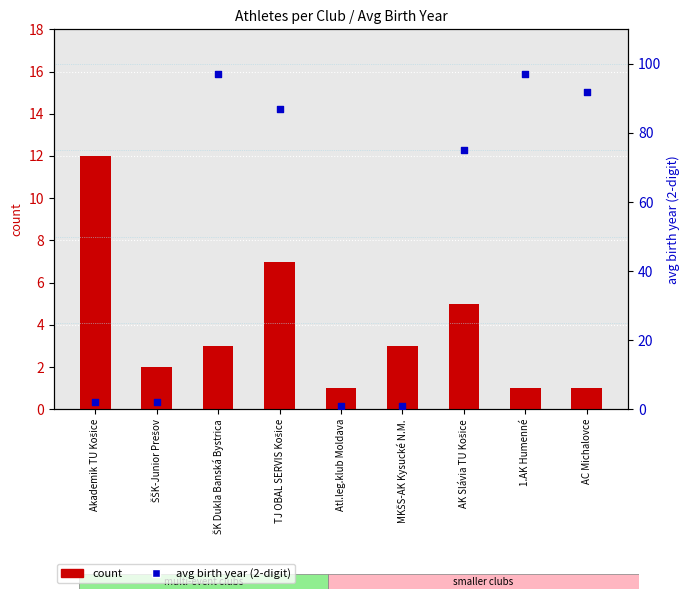

Which series has the widest spread of Y values?

avg birth year (2-digit)